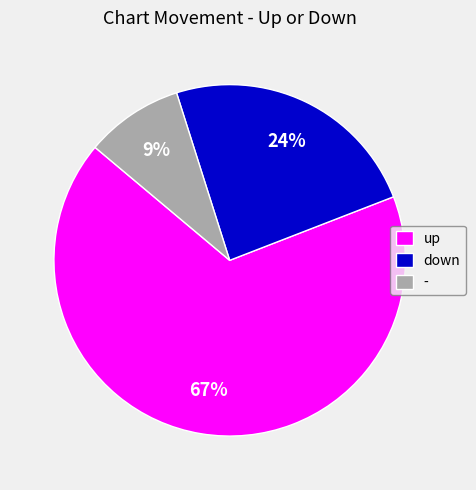

Approximately how many times larger is the value at down compared to -?

2.7